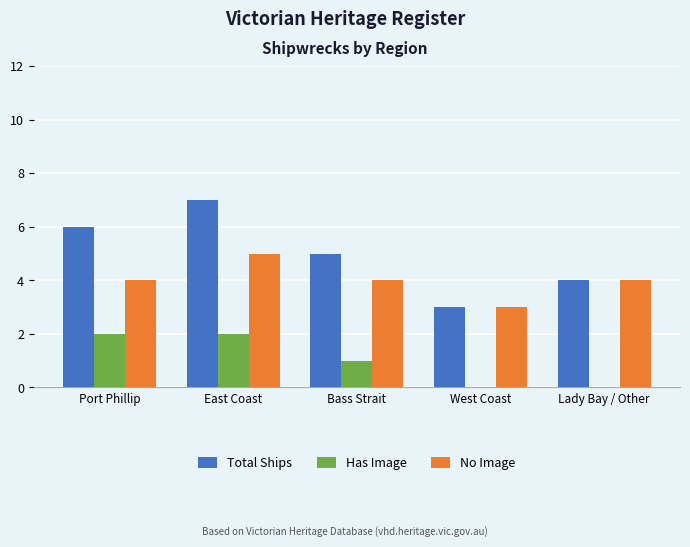

True or false: Has Image has a value of 0 at Lady Bay / Other.

True